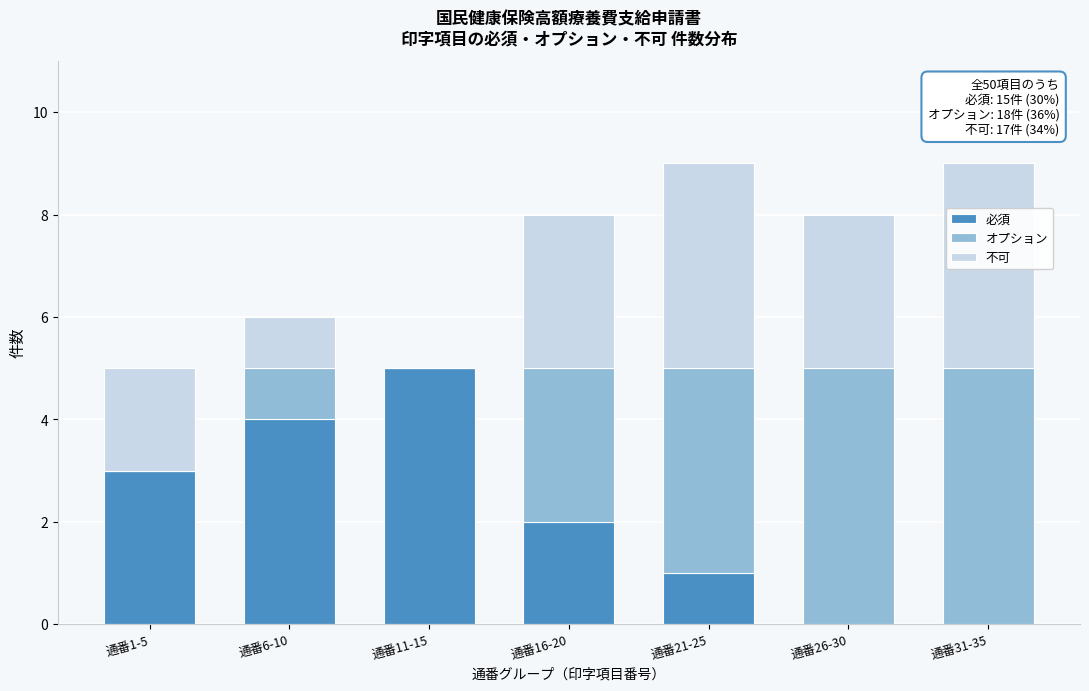

Reading right to left, transcribe the values for 必須.

通番31-35=0	通番26-30=0	通番21-25=1	通番16-20=2	通番11-15=5	通番6-10=4	通番1-5=3